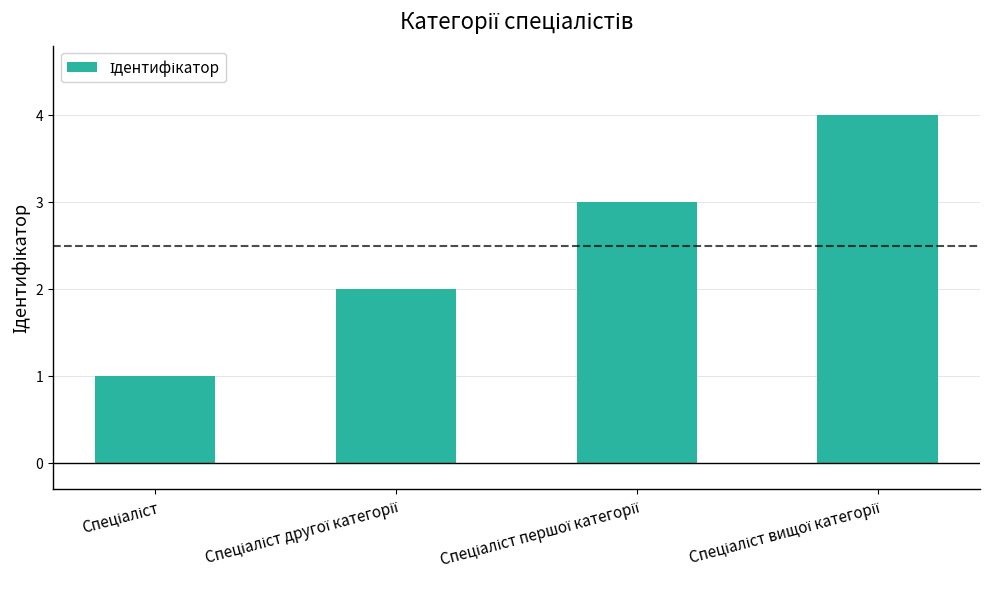

What is the greatest value displayed?

4